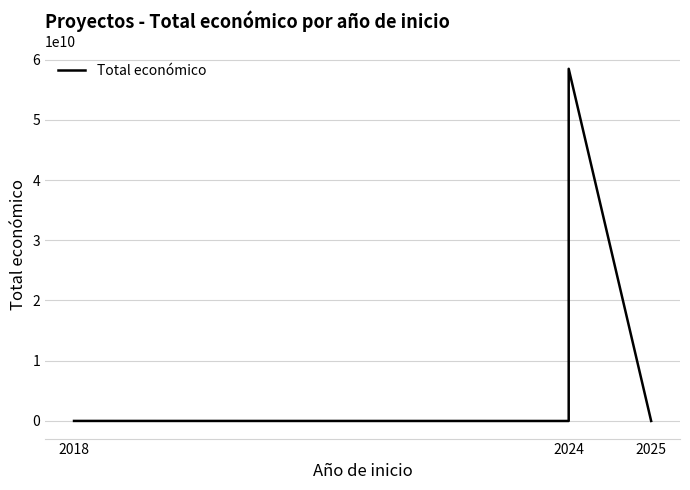

At which label is the value closest to 29231553513?

2018